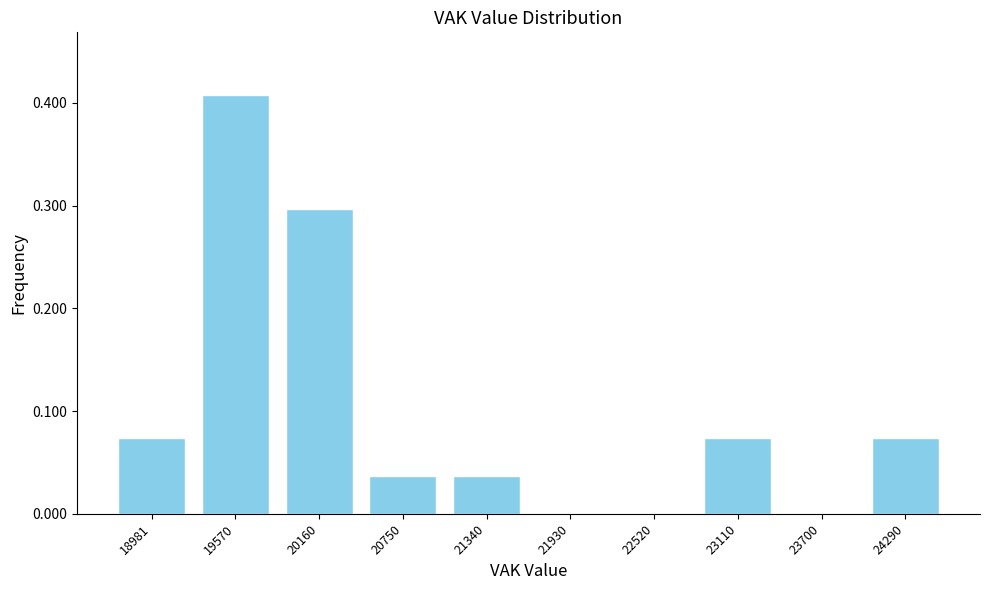

Between 24290 and 21340, which is larger?

24290